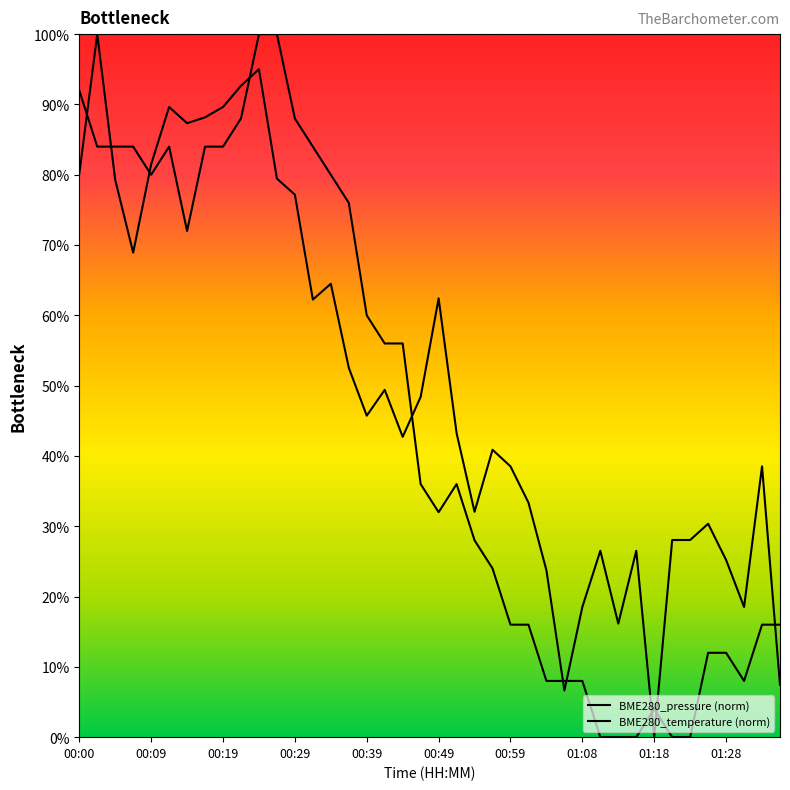

How many data points are less than 35?

19